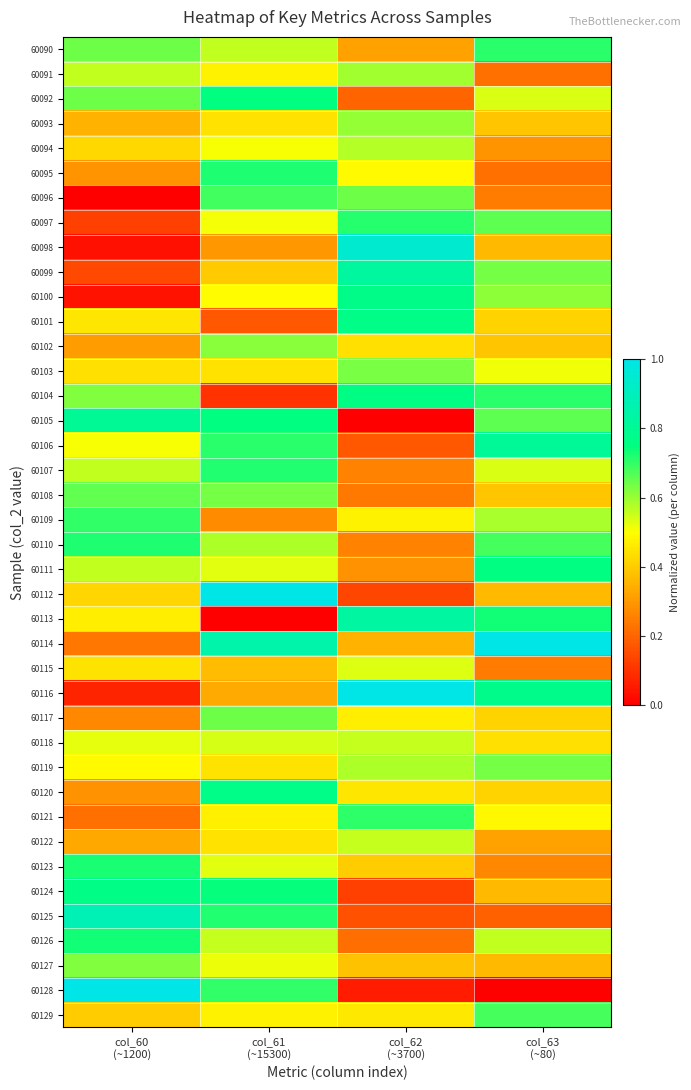

What is the spread (max minus min) of values at col_62
(~3700)?

1.0